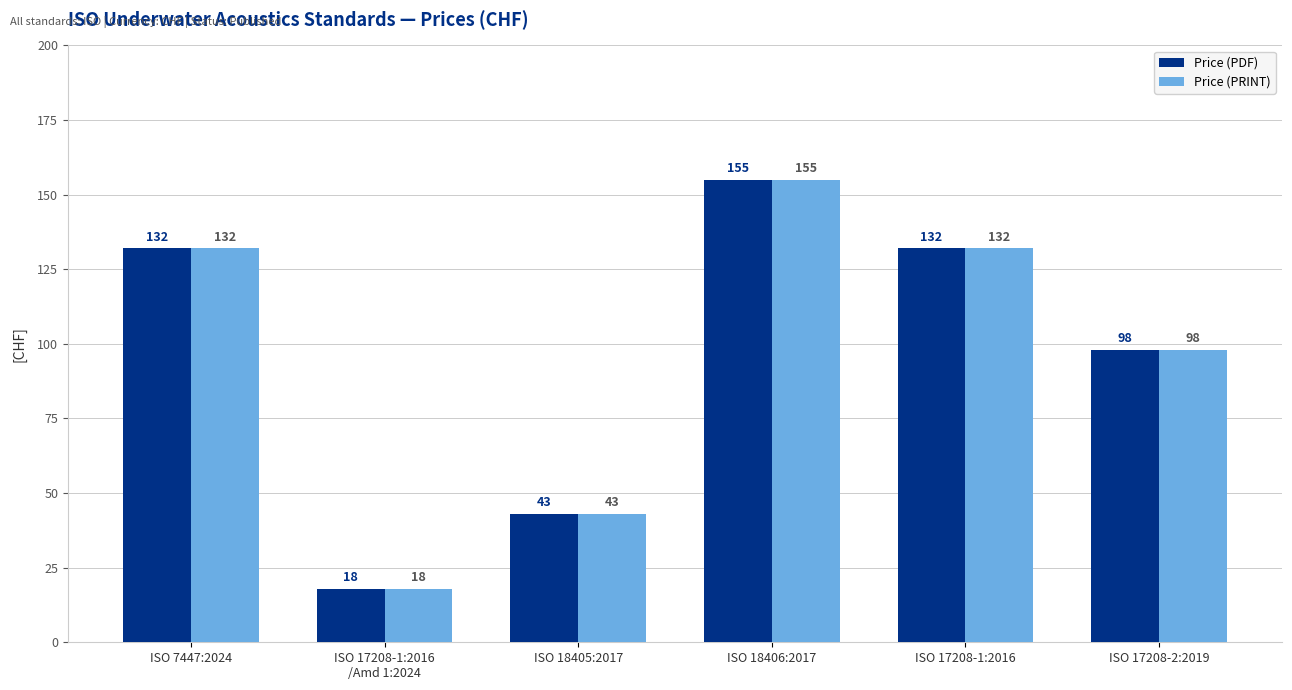

The value of Price (PRINT) at ISO 18406:2017 is 155. True or false?

True